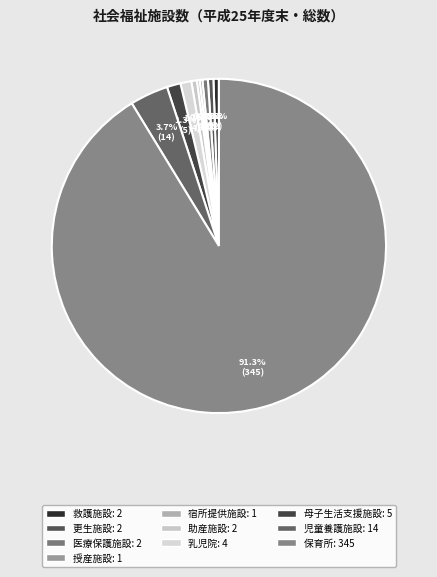

To the nearest percent, what percentage of the pie is 保育所?

91%